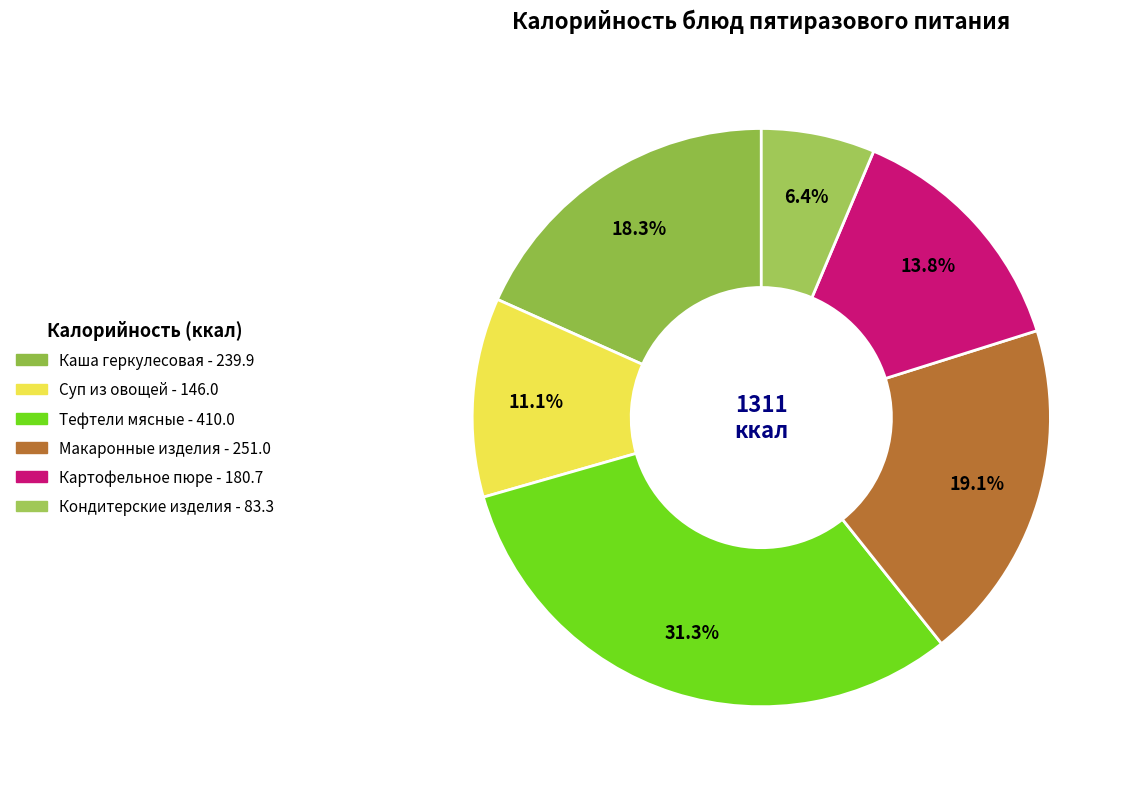

What percentage is the Каша геркулесовая slice, to the nearest percent?

18%